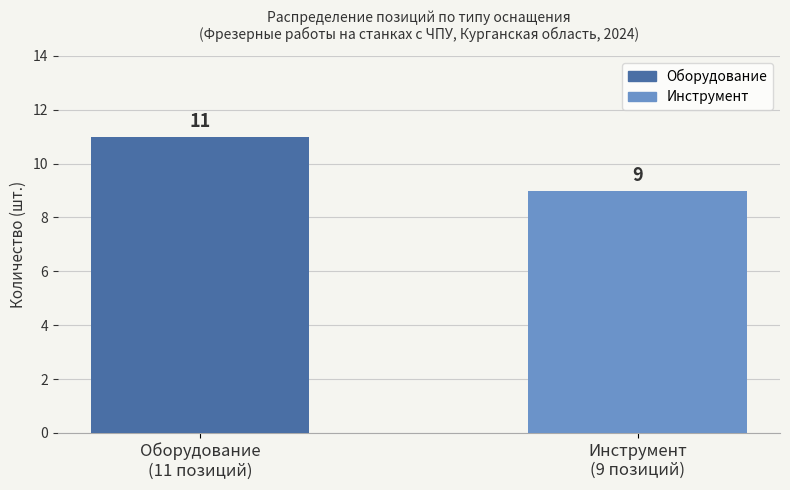

What is the label of the 2nd bar from the left?

Инструмент
(9 позиций)